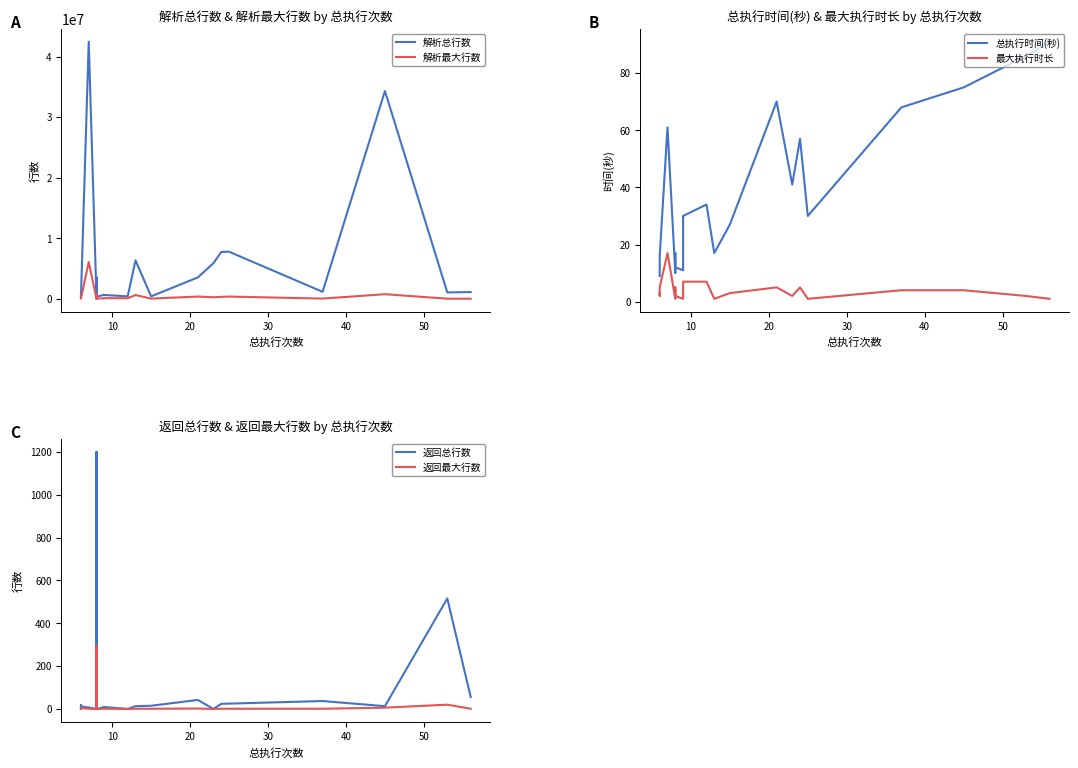

What are all the series names shown in the legend?

解析总行数, 解析最大行数, 总执行时间(秒), 最大执行时长, 返回总行数, 返回最大行数